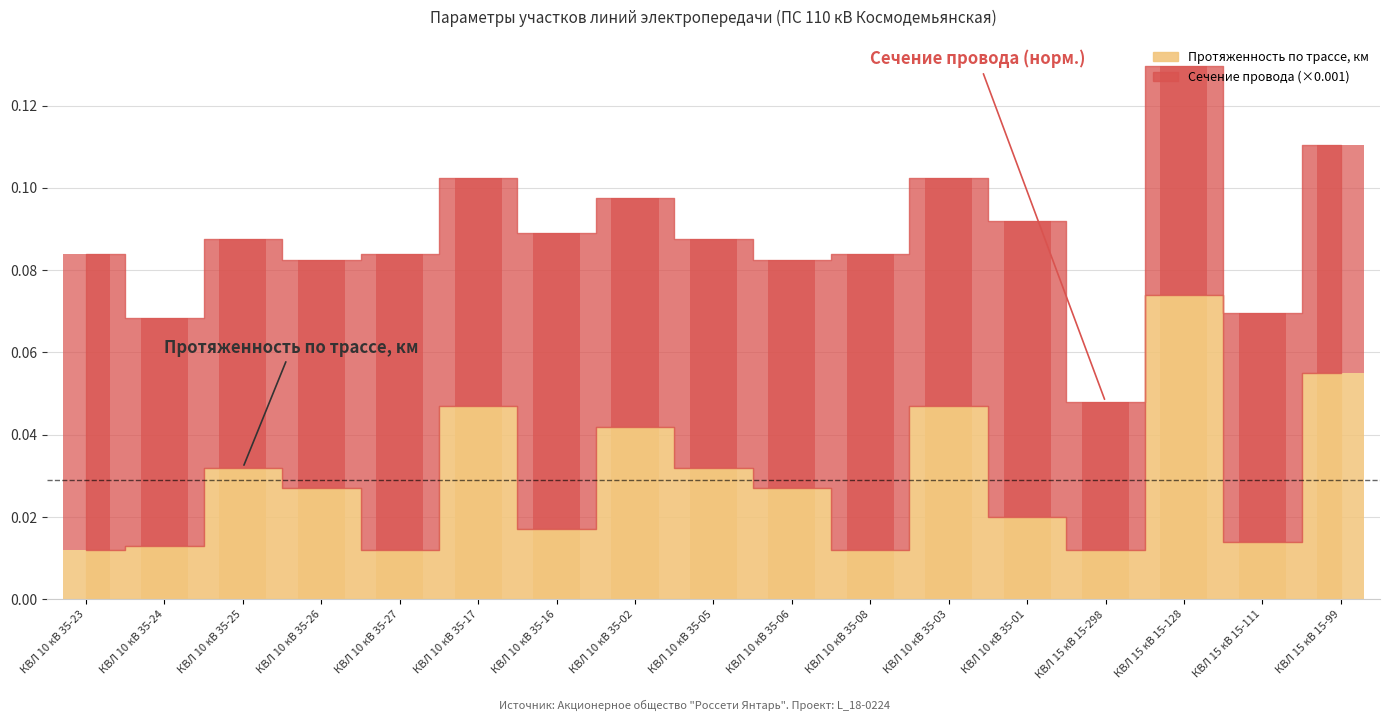

What is the difference between the maximum and second lowest values in the Протяженность по трассе, км series?

0.1